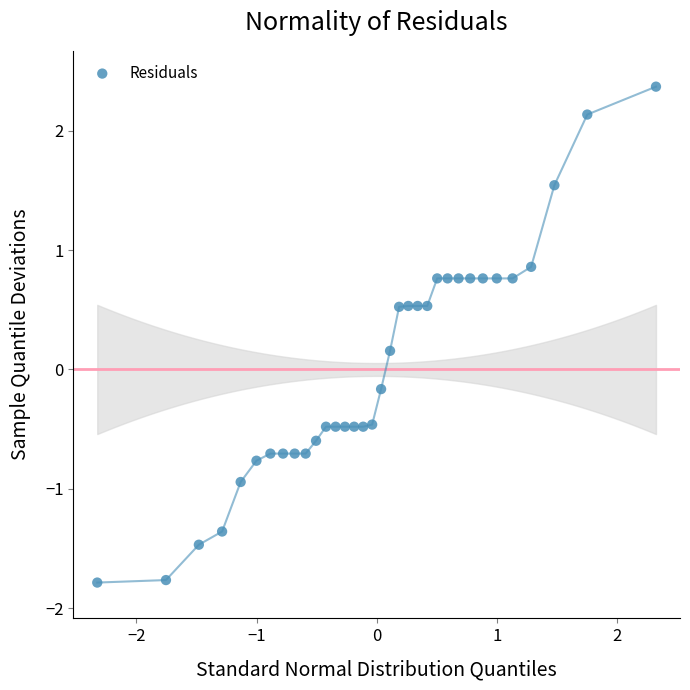

What is the range of X values (max minus min)?

4.7